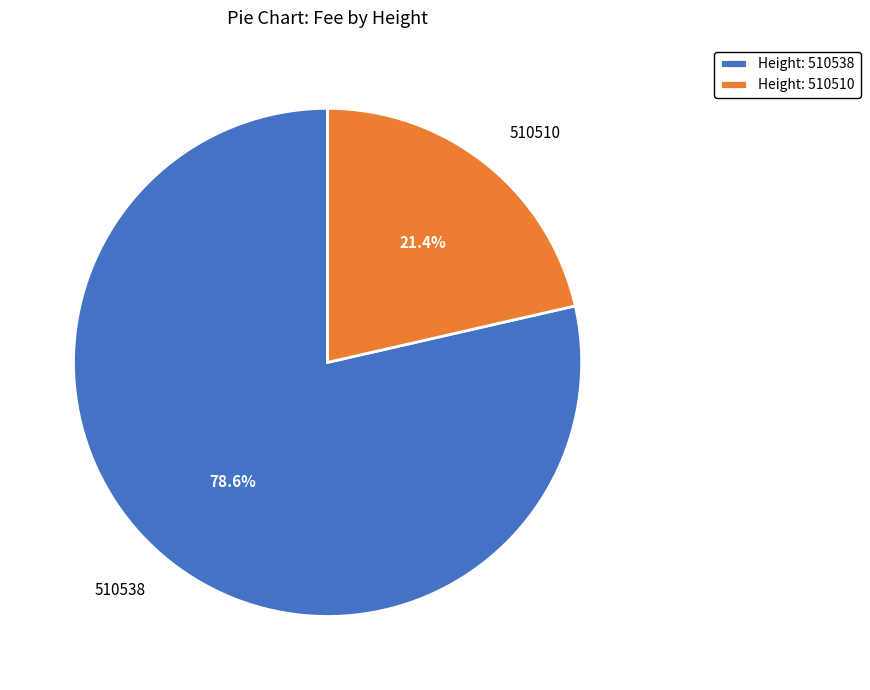

Combined, what portion of the pie is 510510 and 510538?

100.0%